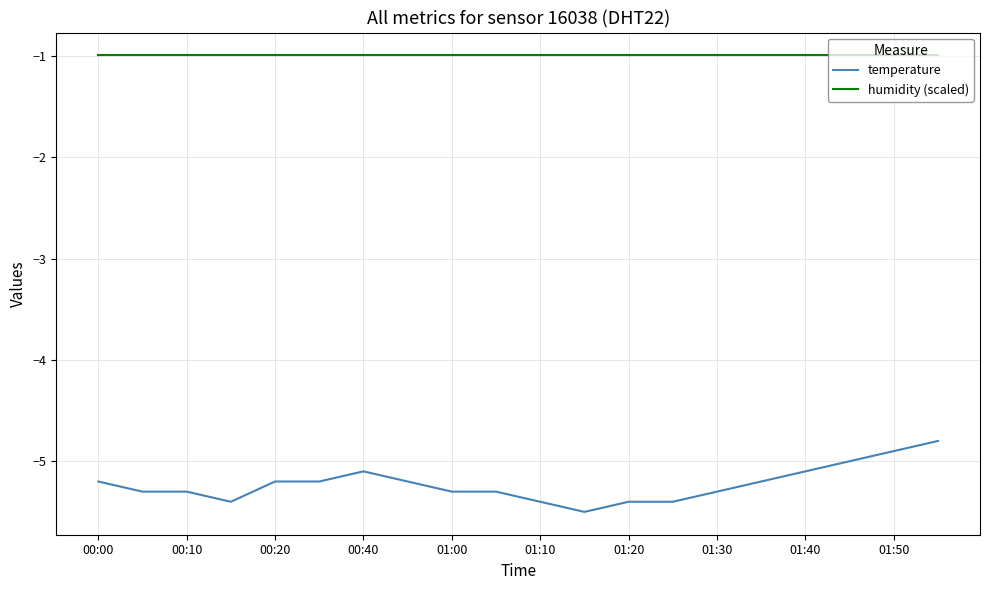

Reading right to left, what are all the values shown in this chart?

temperature: -4.8	-4.9	-5.0	-5.1	-5.2	-5.3	-5.4	-5.4	-5.5	-5.4	-5.3	-5.3	-5.2	-5.1	-5.2	-5.2	-5.4	-5.3	-5.3	-5.2
humidity (scaled): -1.0	-1.0	-1.0	-1.0	-1.0	-1.0	-1.0	-1.0	-1.0	-1.0	-1.0	-1.0	-1.0	-1.0	-1.0	-1.0	-1.0	-1.0	-1.0	-1.0